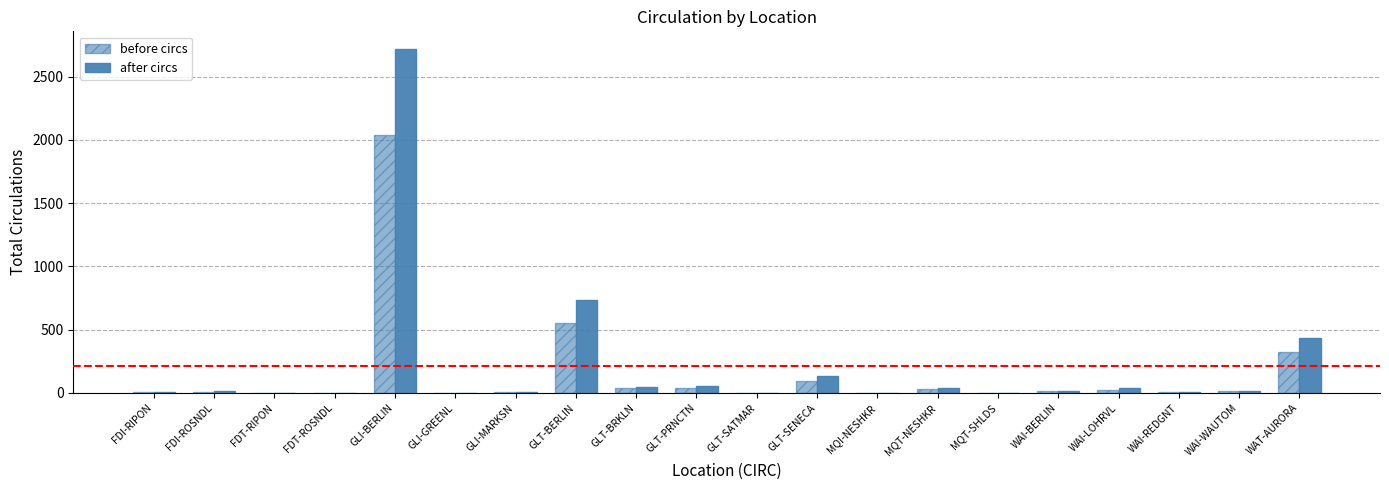

Rank the series at GLI-MARKSN from highest to lowest value.

after circs, before circs